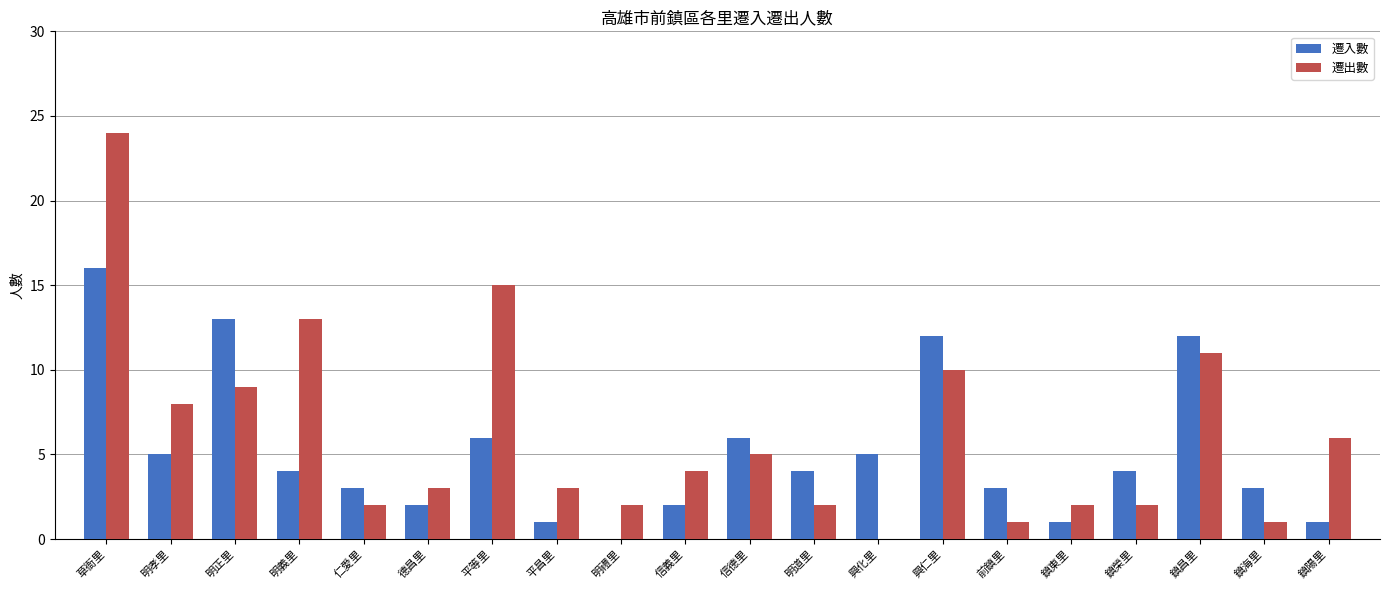

What is the maximum value for 遷出數?

24